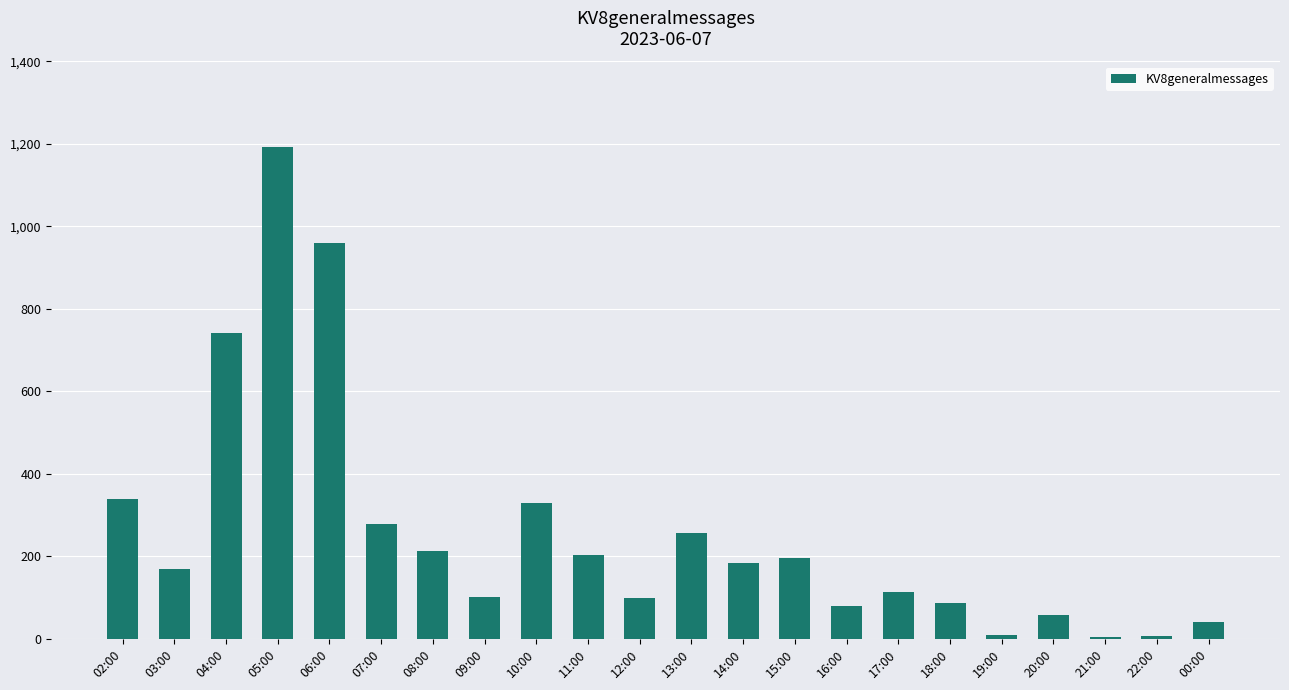

The chart shows a value of 742 at 04:00. True or false?

True